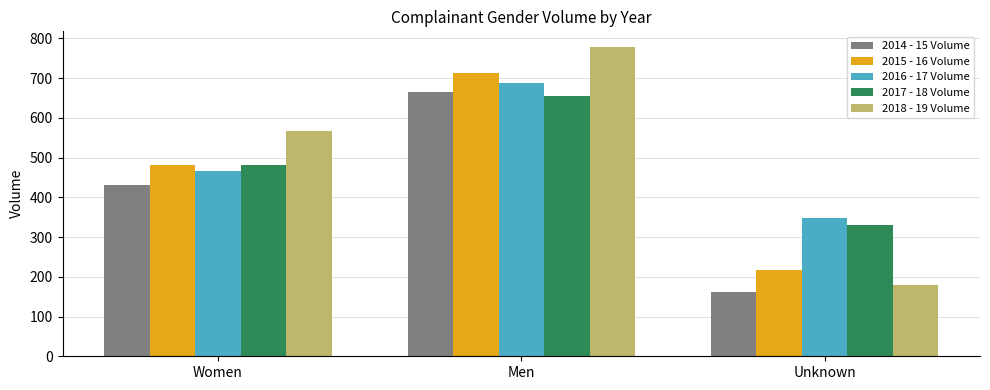

Reading right to left, what are all the values shown in this chart?

2014 - 15 Volume: 163	665	430
2015 - 16 Volume: 218	714	481
2016 - 17 Volume: 349	688	467
2017 - 18 Volume: 330	655	482
2018 - 19 Volume: 180	779	567